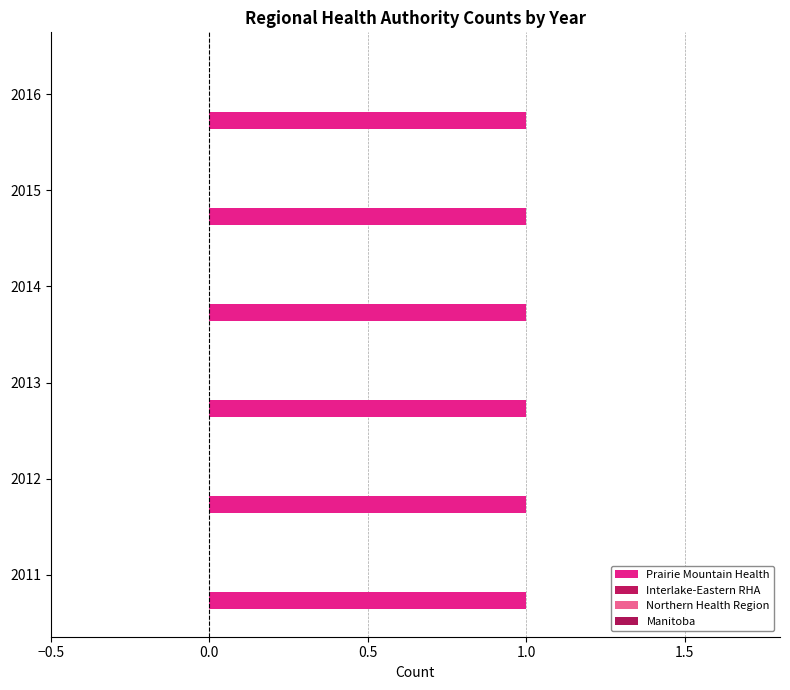

Which series has the largest range (max minus min)?

Prairie Mountain Health